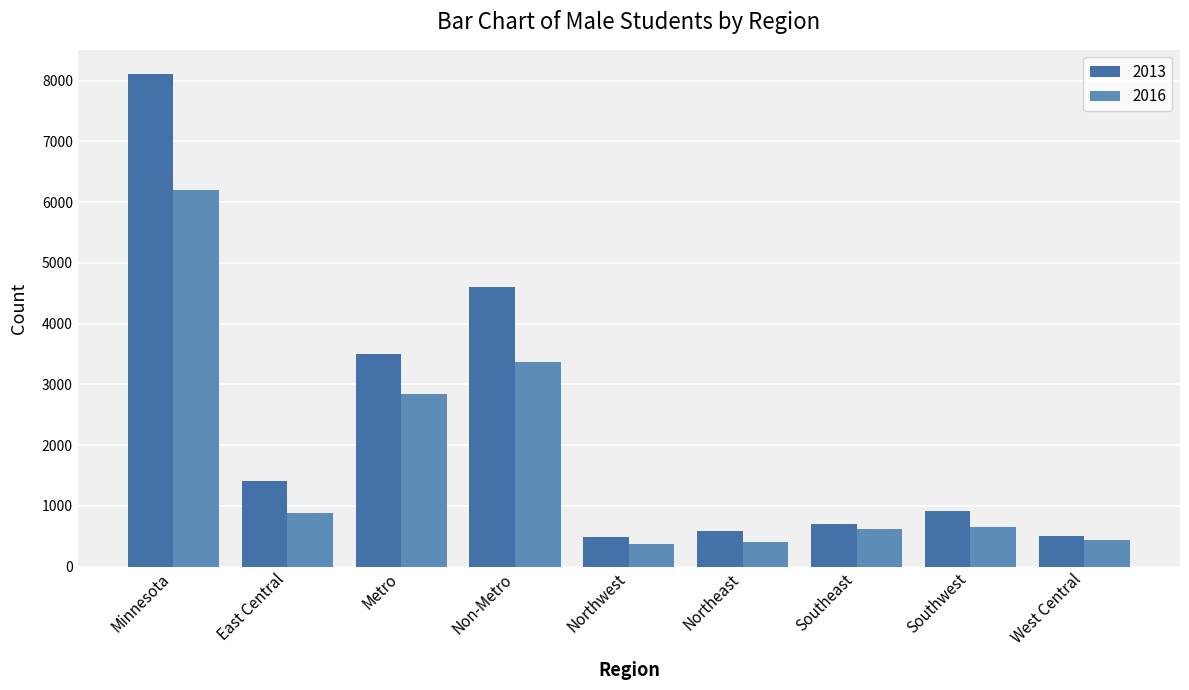

What is the sum of the 2016 values at Non-Metro and Northeast?

3776